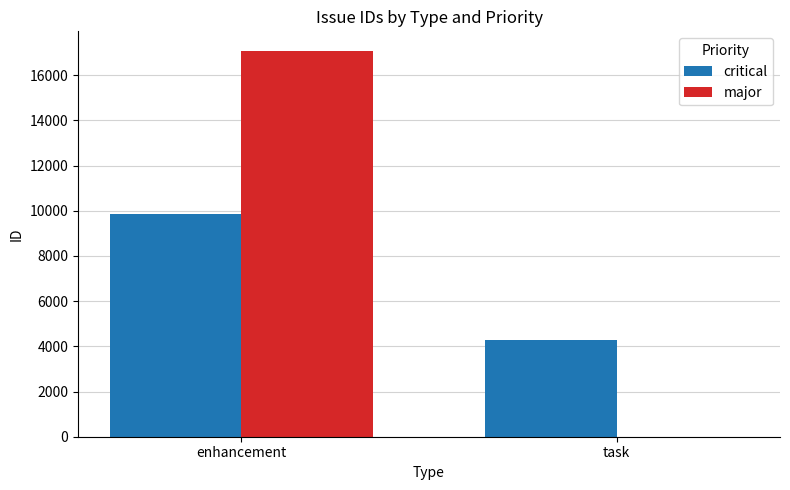

At which category does the chart reach its peak across all series?

enhancement